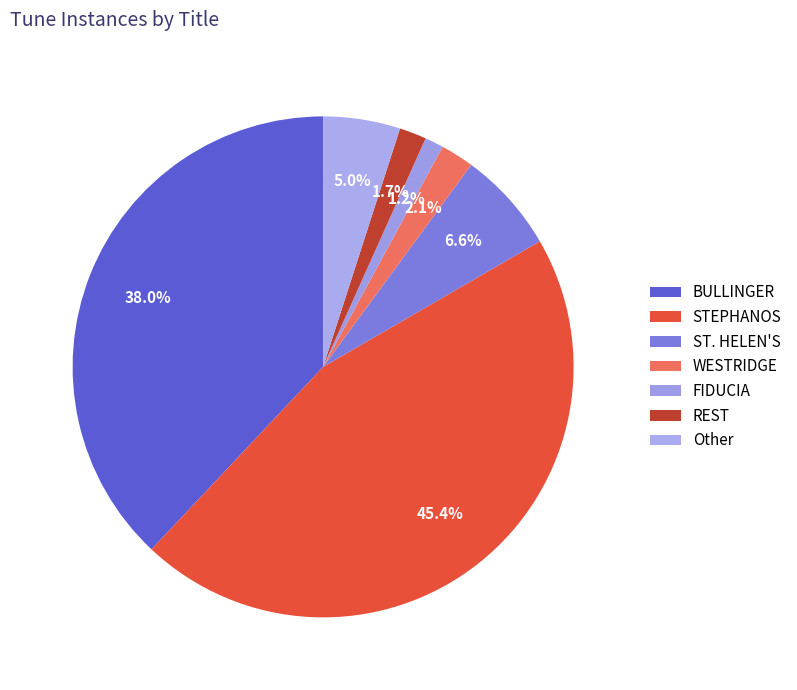

How many segments does this pie chart have?

7